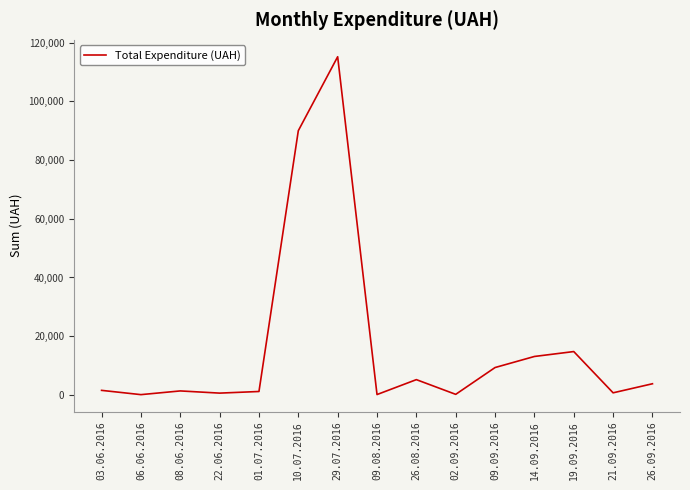

Does the chart display data point markers on the line(s)?

No